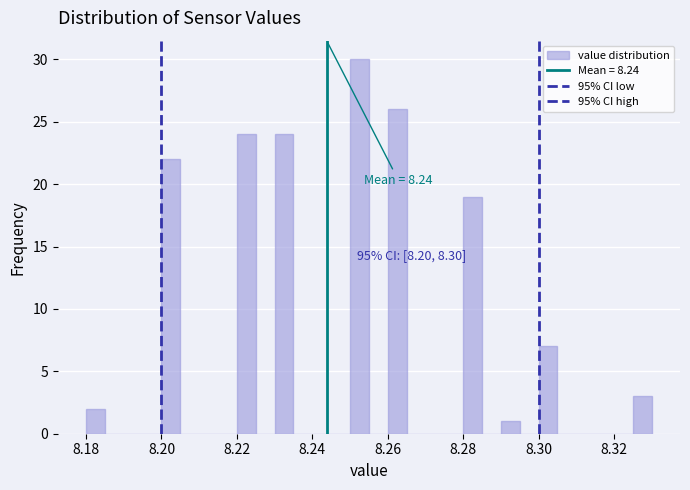

Read against the x-axis, roughly where is the centre of the tallest bar?

8.252